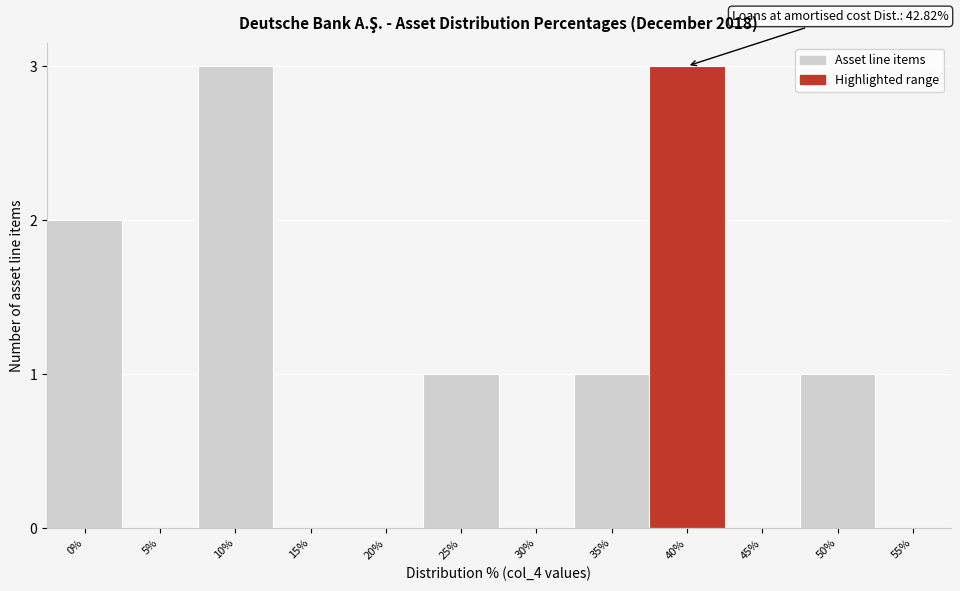

Reading right to left, extract all data points from this chart.

55%=0	50%=1	45%=0	40%=3	35%=1	30%=0	25%=1	20%=0	15%=0	10%=3	5%=0	0%=2